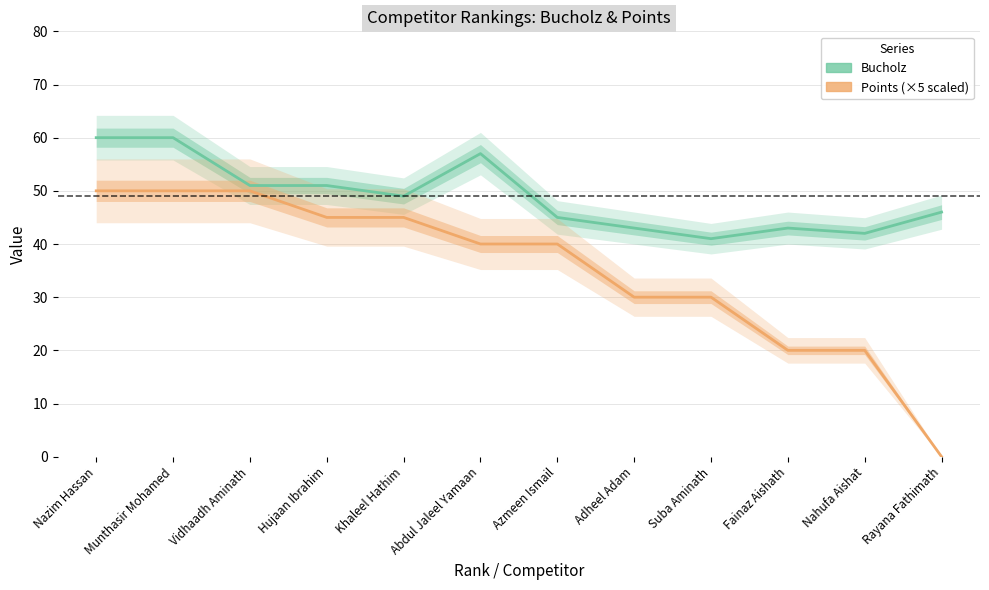

What is the difference between the maximum and second lowest values in the Points (×5) series?

30